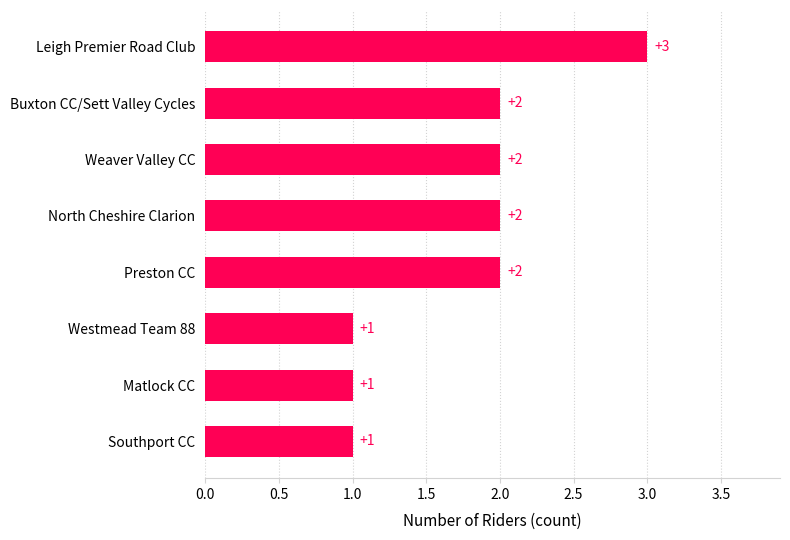

How many values are between 1 and 2?

7